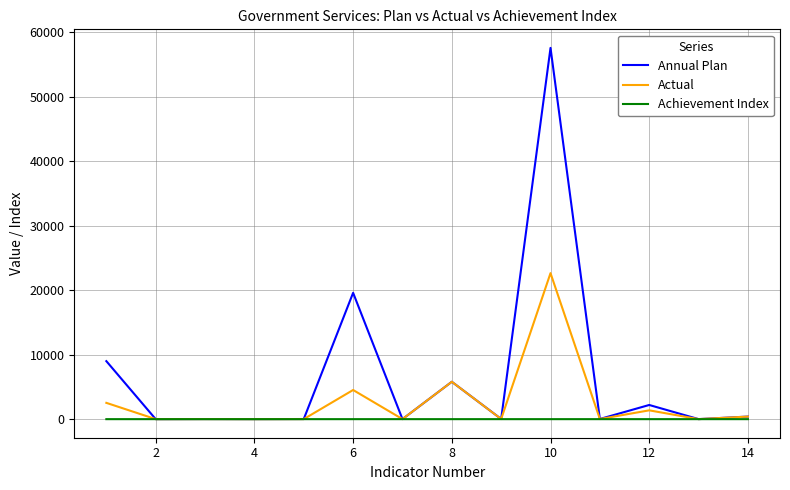

Which series has the largest total across all categories?

Annual Plan